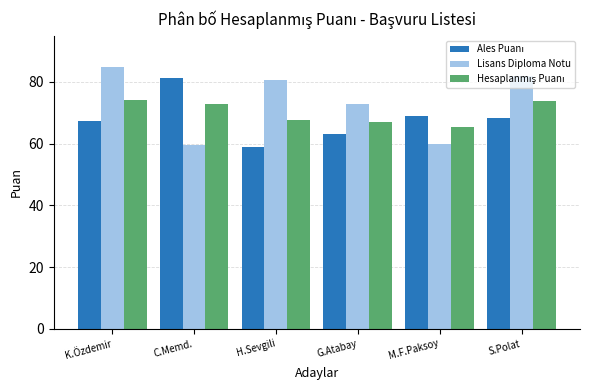

What is the total value across all series at G.Atabay?

203.1